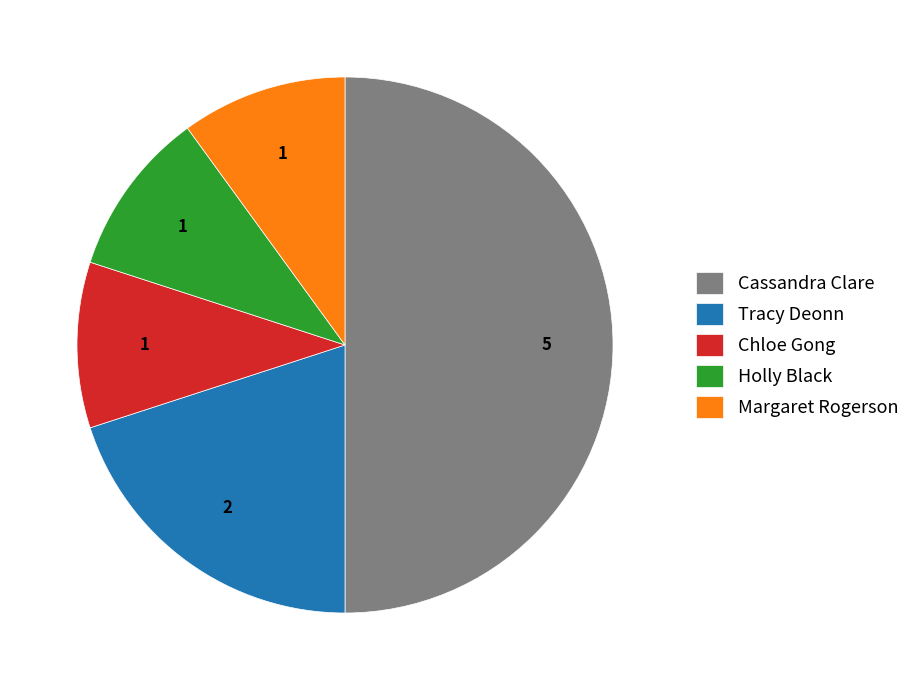

How many slices are in this pie chart?

5